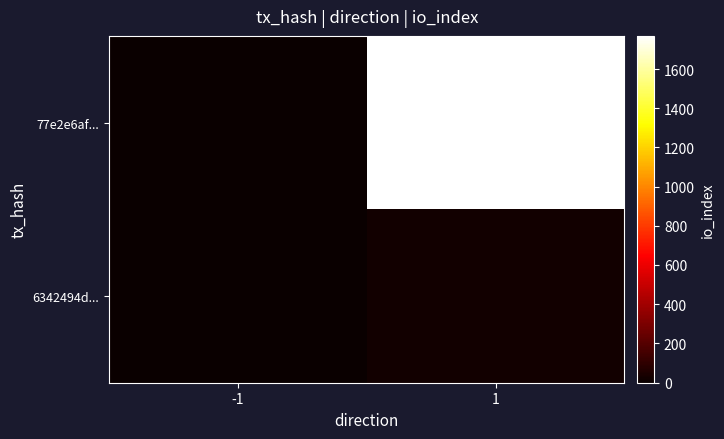

What is the minimum value shown in the chart?

-1